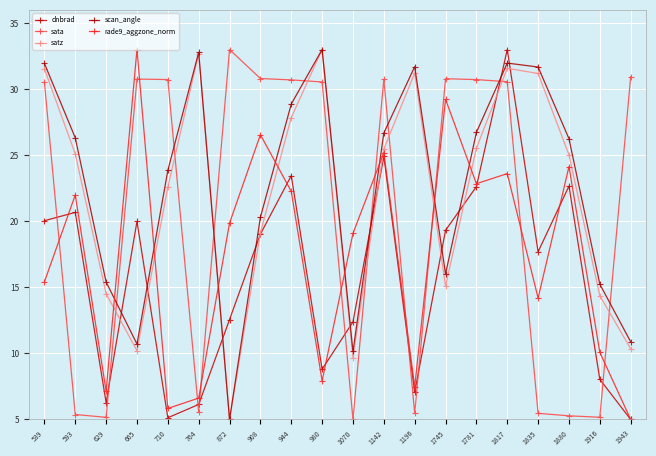

How many interior local valleys does the dnbrad series have?

5